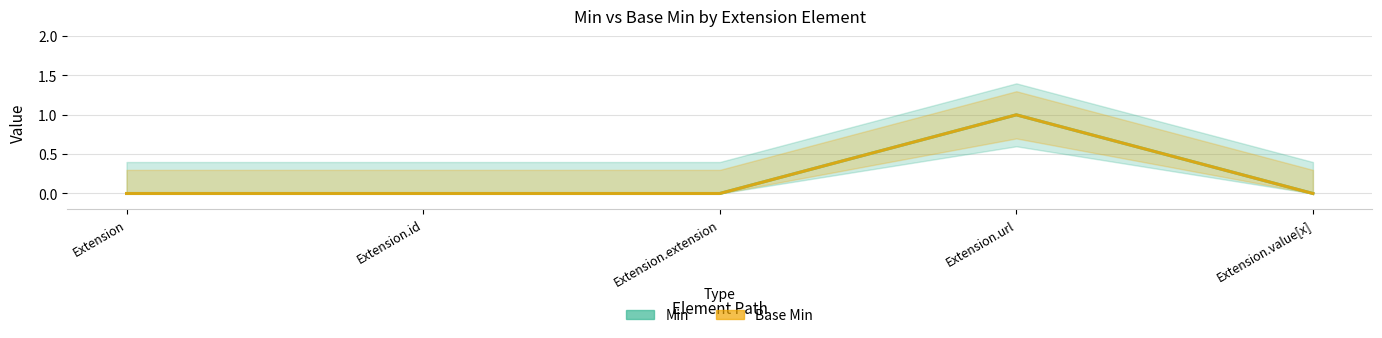

At Extension.id, list the series in order from smallest to largest.

Min, Base Min